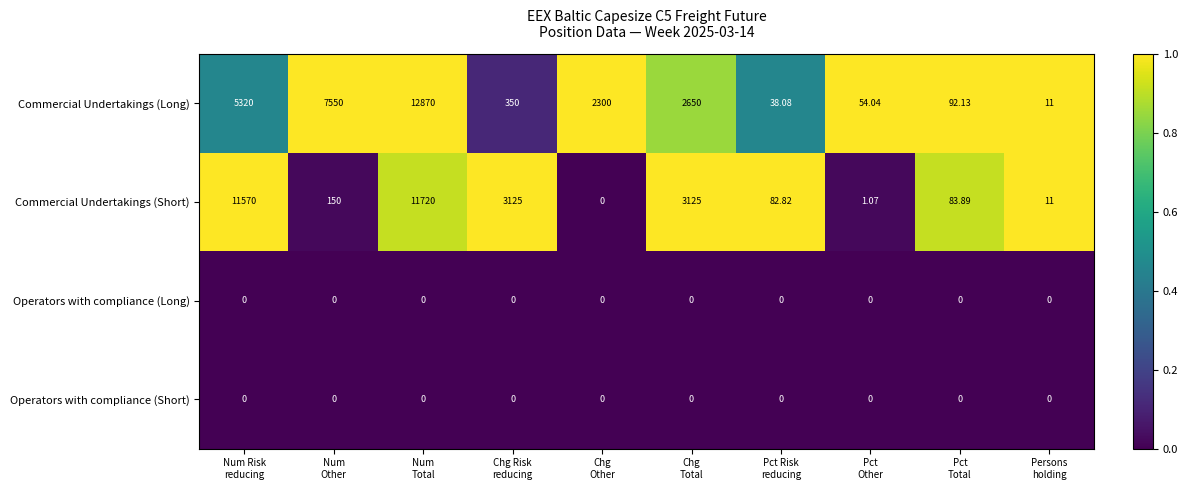

At how many categories does at least one series exceed 0?

10